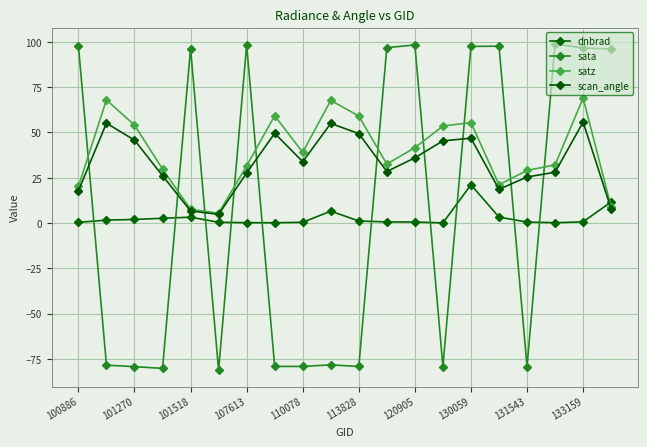

Which series has the largest total across all categories?

satz